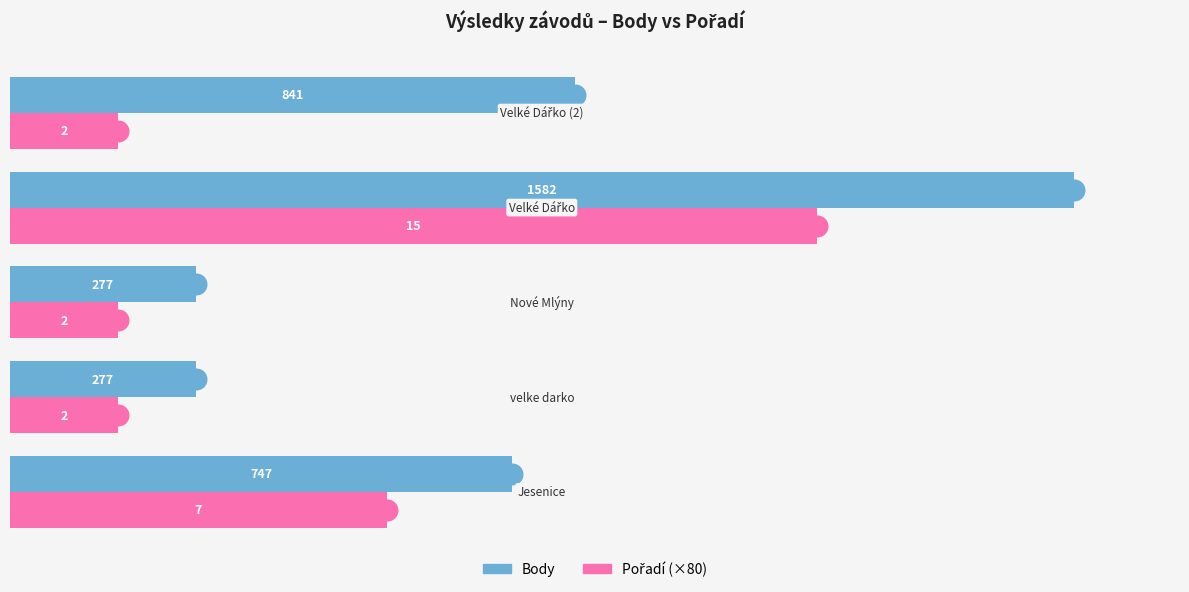

What are all the series names shown in the legend?

Body, Pořadí (×80)